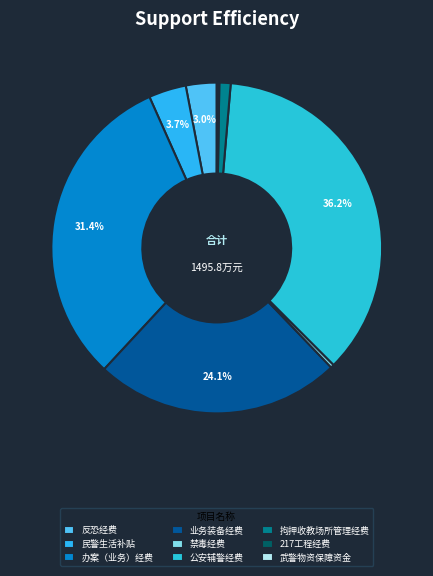

What percentage is the 公安辅警经费 slice, to the nearest percent?

36%